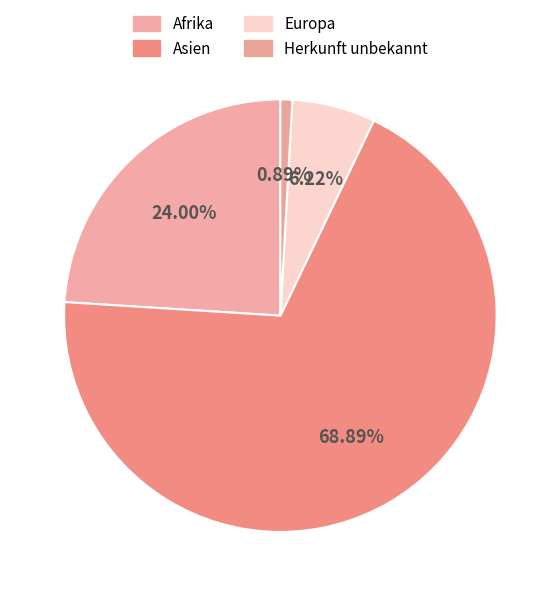

How many slices are in this pie chart?

4